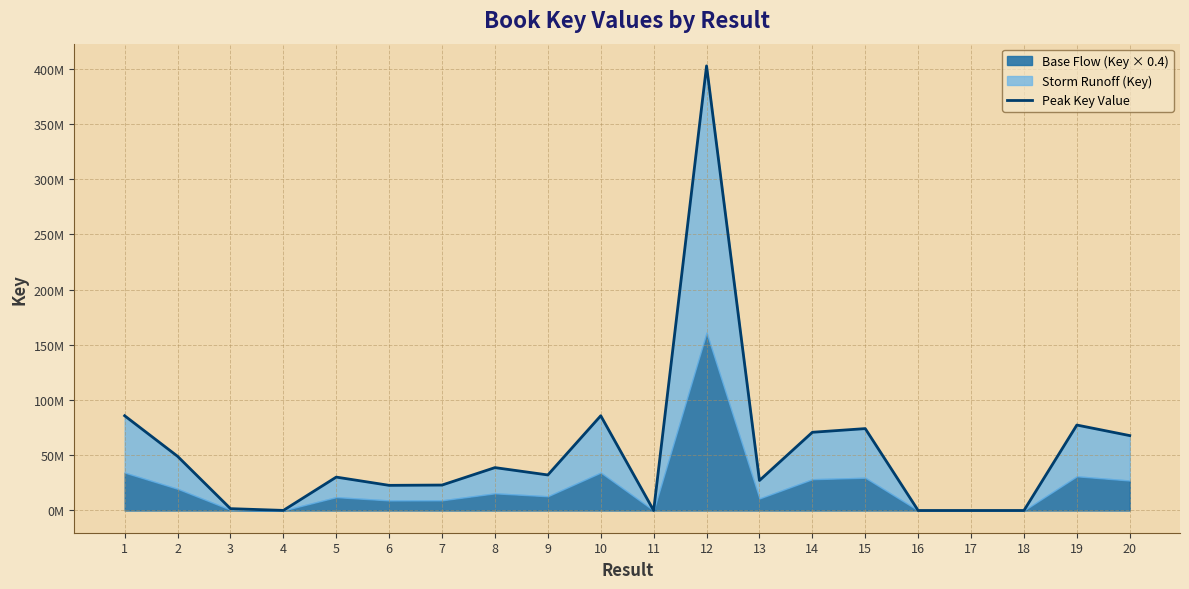

Reading right to left, what are all the values shown in this chart?

20=67811368	19=77366070	18=2508	17=3729	16=2299	15=74145760	14=70813161	13=27157348	12=402516994	11=3574	10=85774462	9=32182642	8=38823393	7=23031522	6=22762563	5=30231877	4=80166	3=1672563	2=49074916	1=85774095